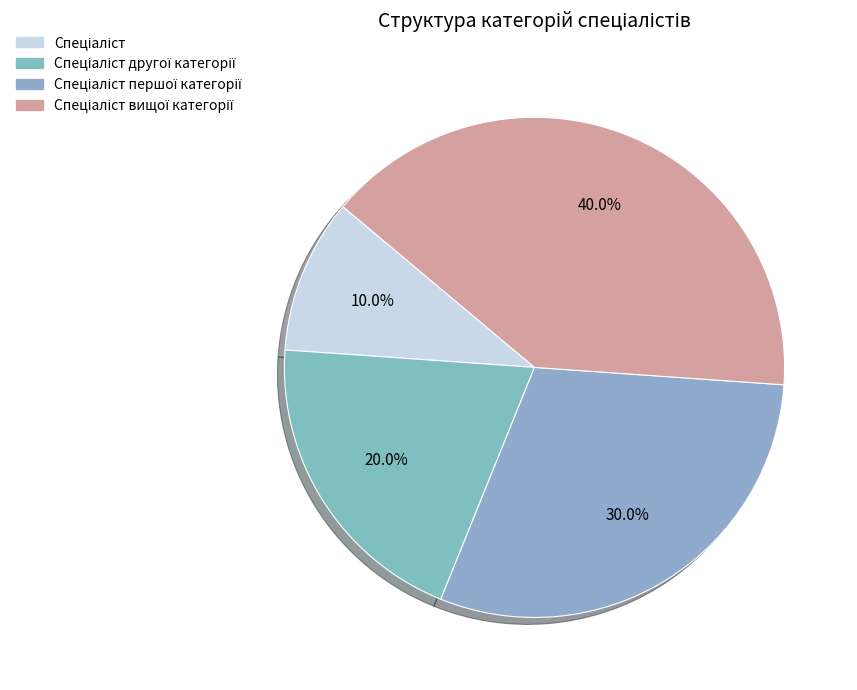

To the nearest percent, what is the difference between the Спеціаліст and Спеціаліст першої категорії slice percentages?

20%